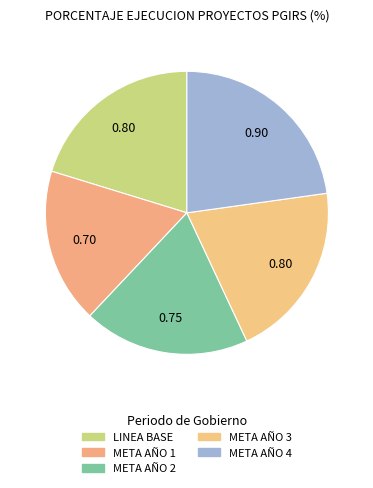

How many slices are in this pie chart?

5